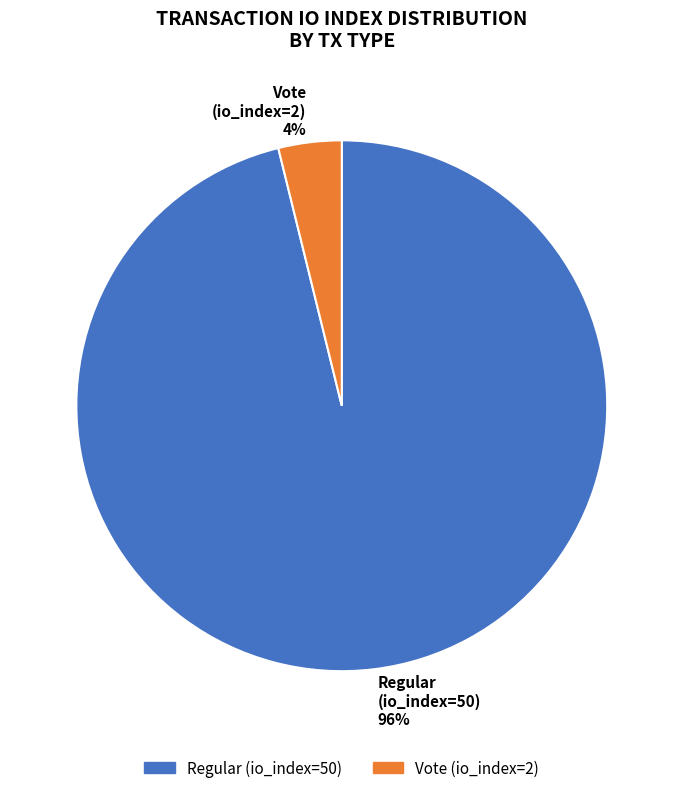

Is the sum of Regular (io_index=50) and Vote (io_index=2) greater than half?

Yes